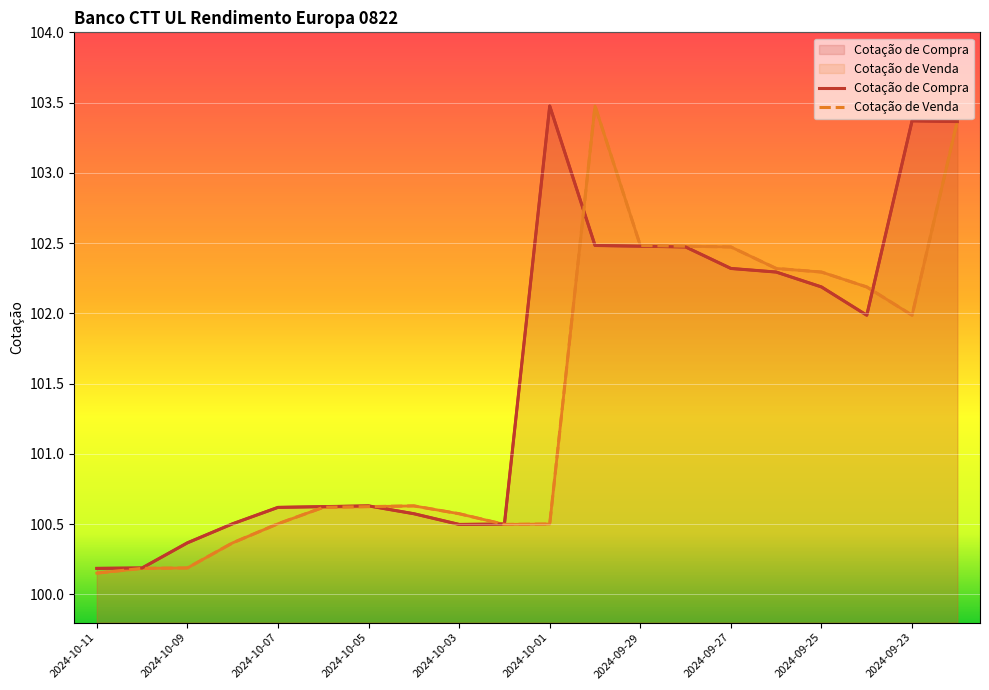

List the series in order of their peak value, lowest first.

Cotação de Compra, Cotação de Venda